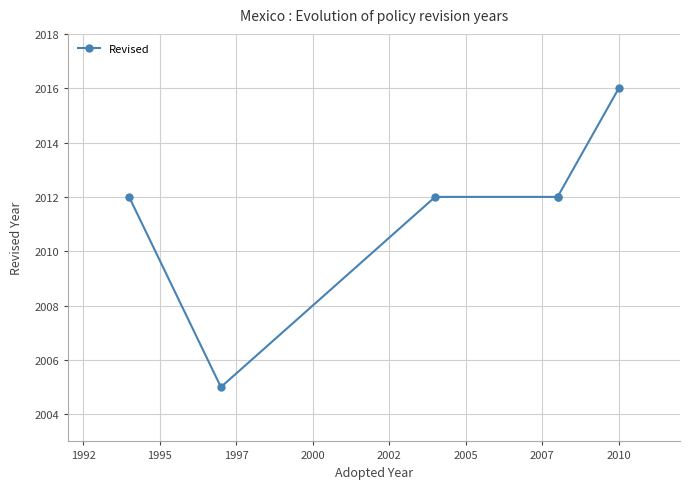

The value at 1997 is 2918. True or false?

False